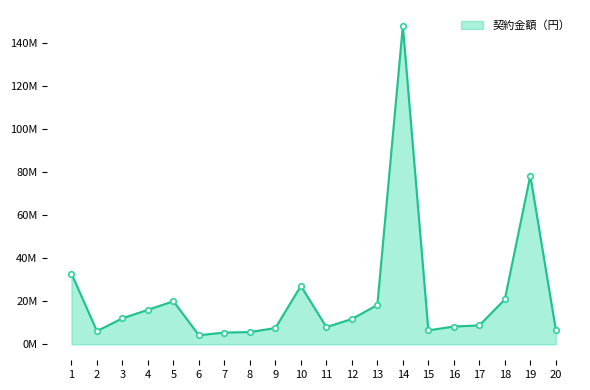

What is the value of the 19th point from the left?

78430000